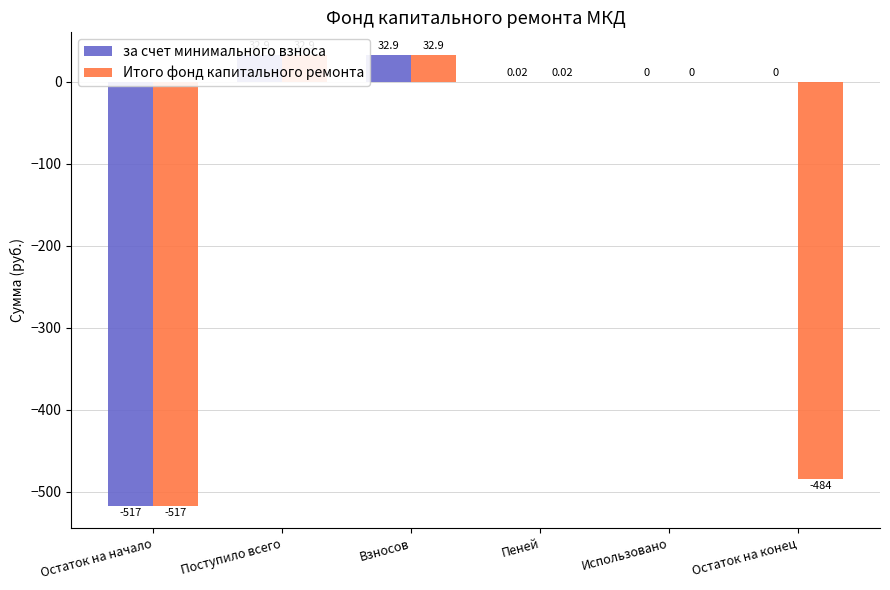

Reading right to left, transcribe all the data shown in this chart.

за счет минимального взноса: Остаток на конец=0.0	Использовано=0.0	Пеней=0.0	Взносов=32.9	Поступило всего=32.9	Остаток на начало=-516.7
Итого фонд капитального ремонта: Остаток на конец=-483.8	Использовано=0.0	Пеней=0.0	Взносов=32.9	Поступило всего=32.9	Остаток на начало=-516.7